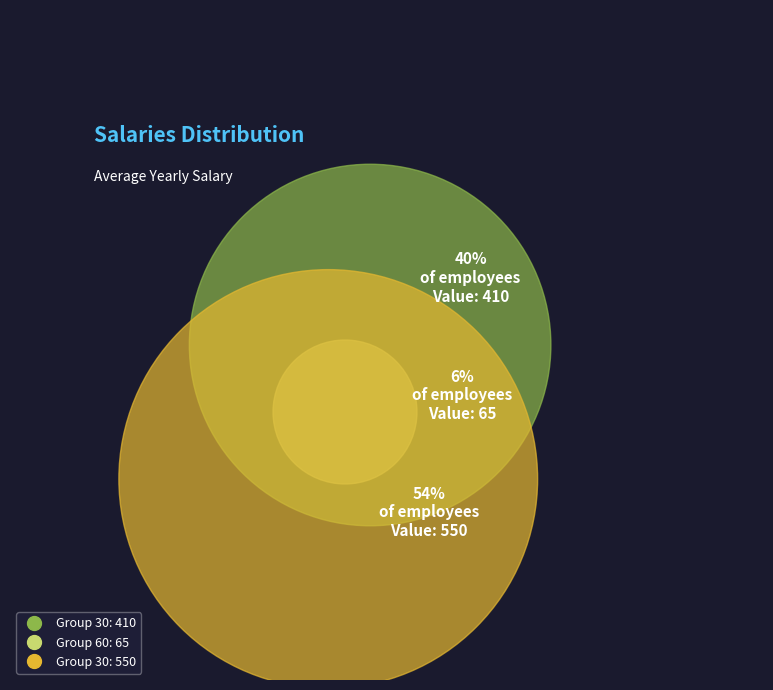

True or false: 60 accounts for 6% of the total.

True